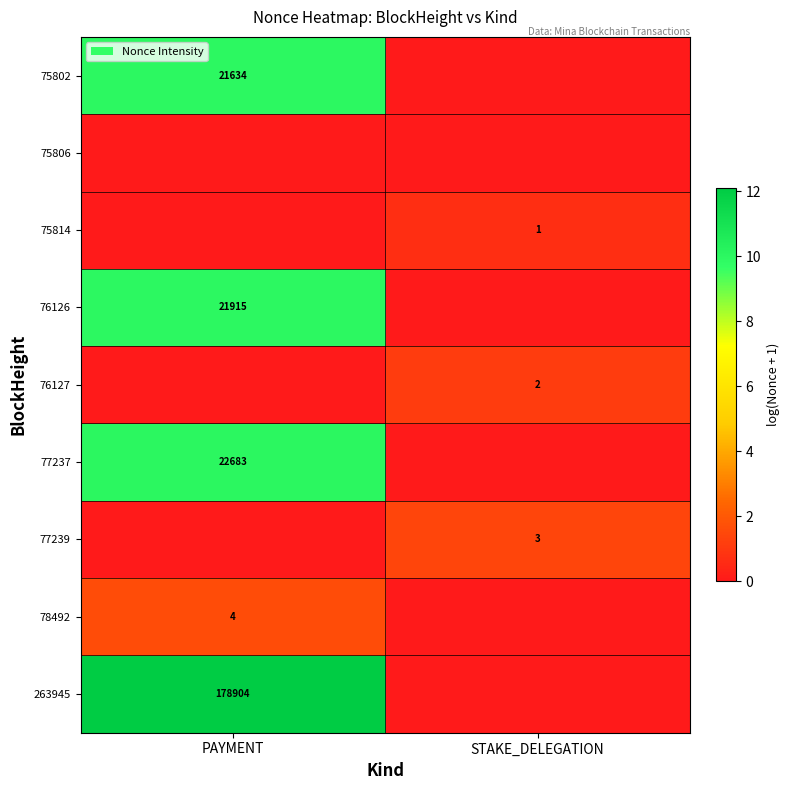

The 75802 series shows 0.0 at STAKE_DELEGATION. True or false?

True